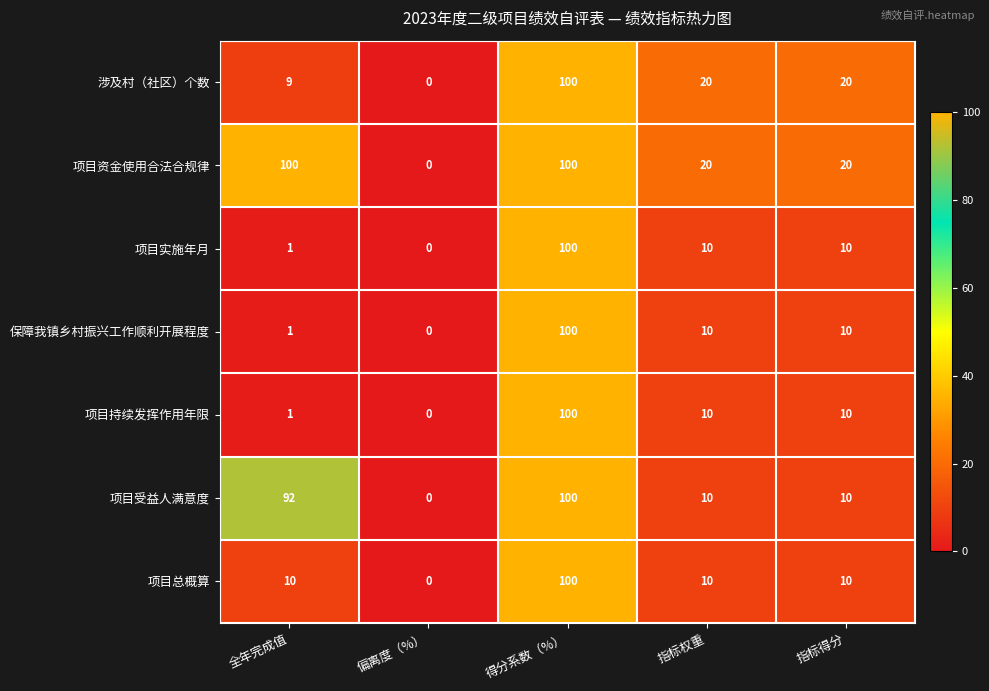

At which category is the sum across all series the highest?

得分系数（%）